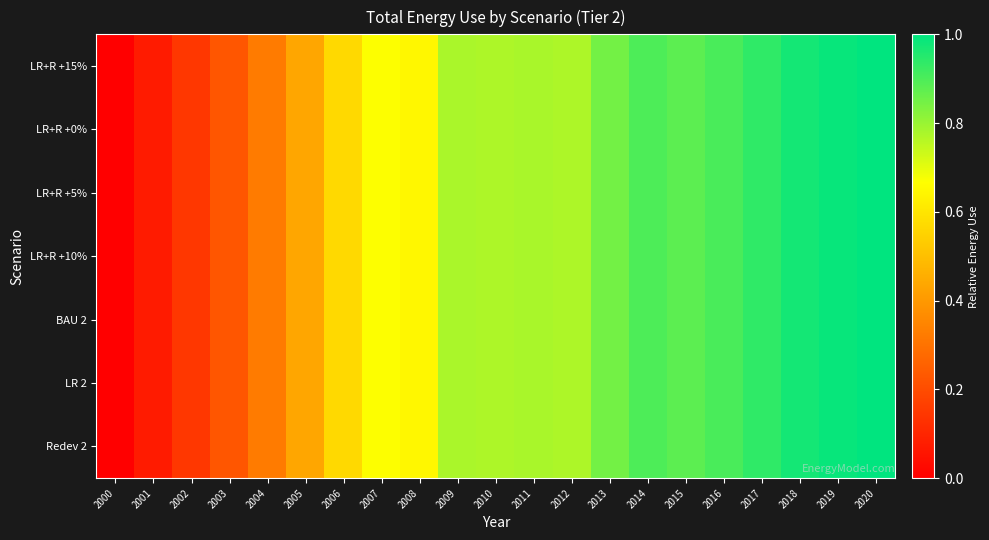

Which series has the widest spread of values?

LR+R +15%